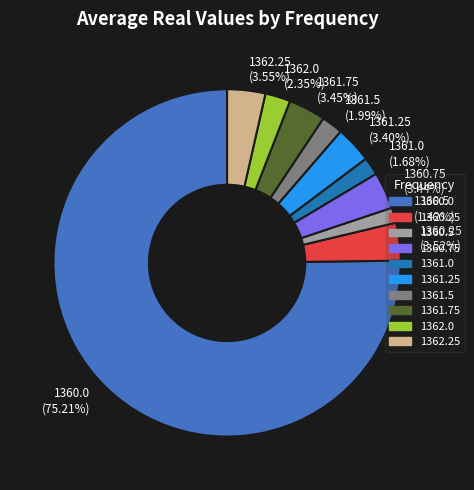

What is the majority slice?

1360.0